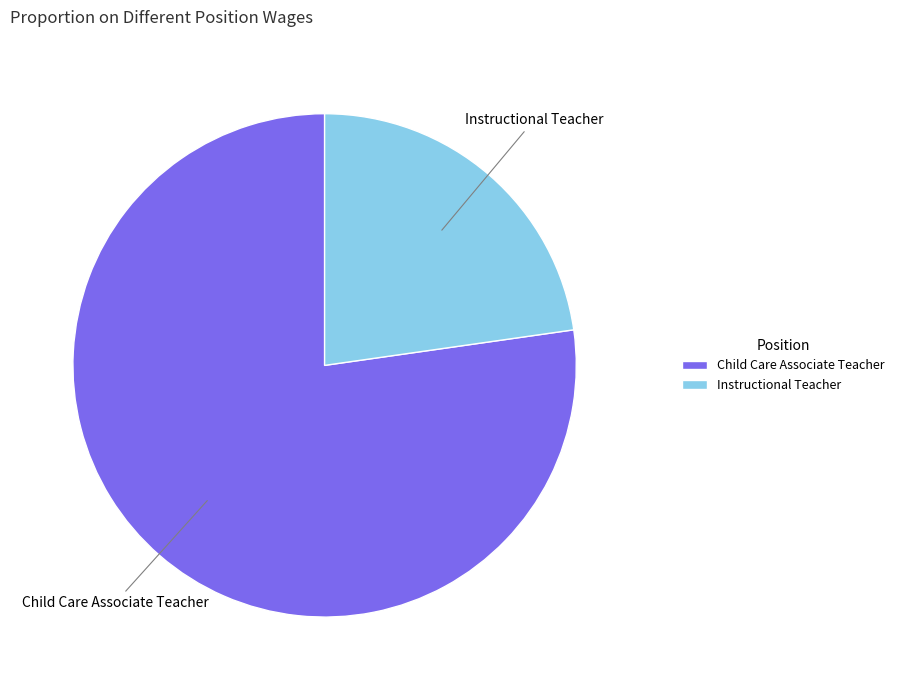

Which category has the smallest portion of the pie?

Instructional Teacher